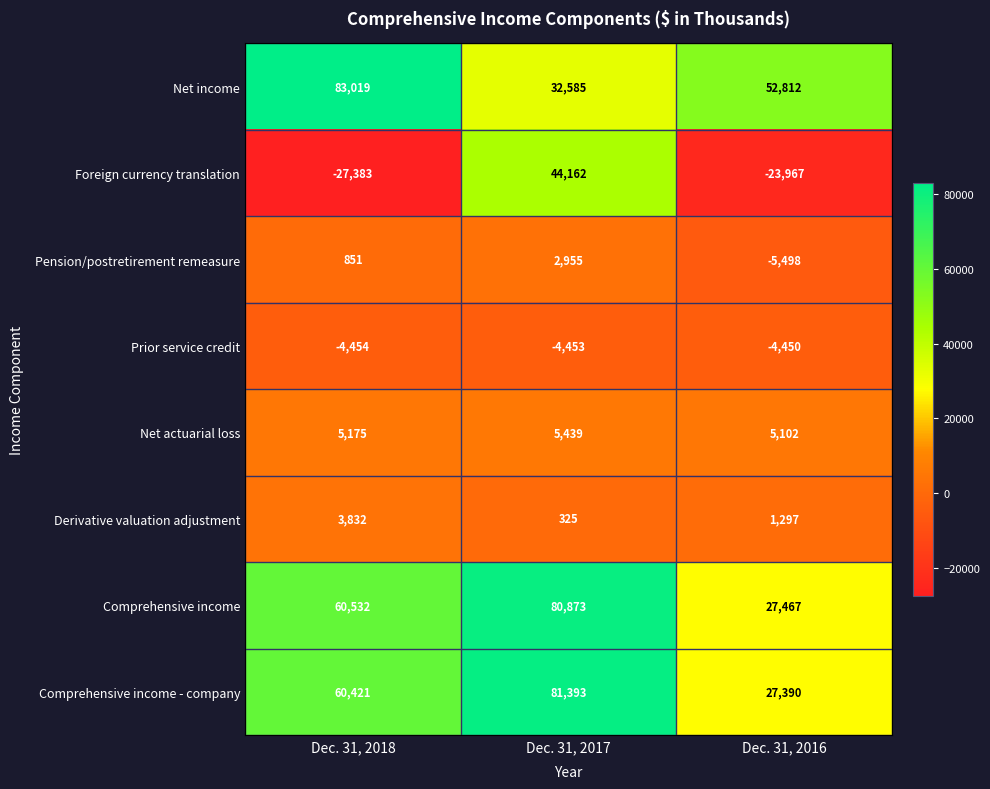

Is it true that Foreign currency translation equals 70570 at Dec. 31, 2017?

False